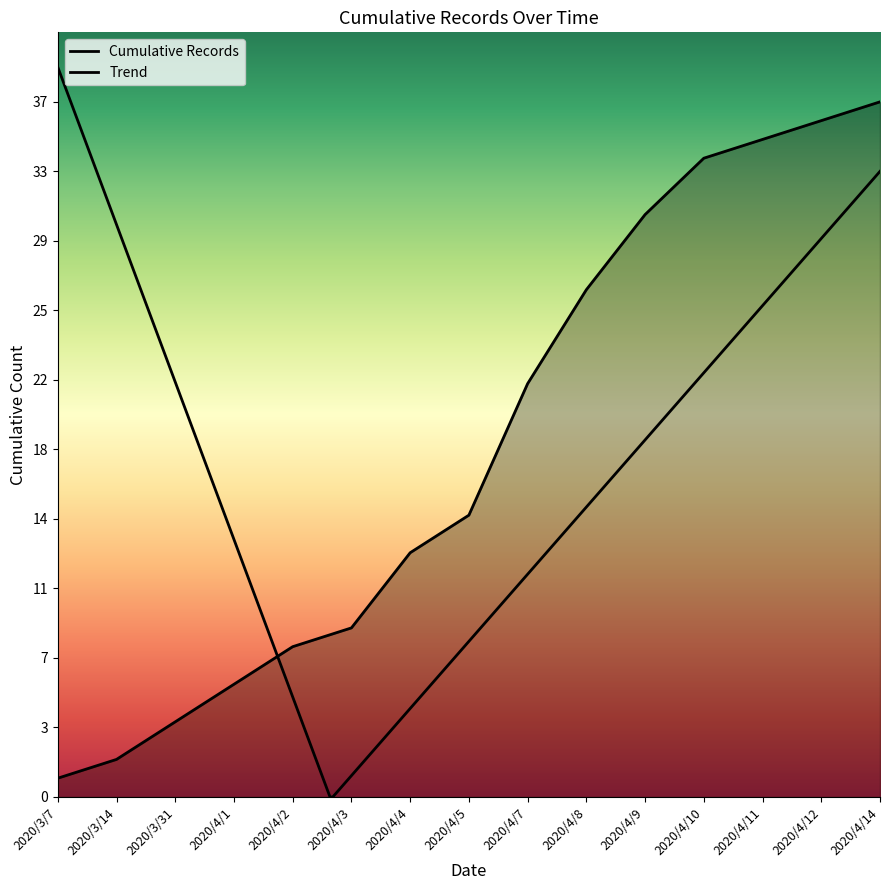

What is the difference between the values at 2020/4/7 and 2020/4/4?

9